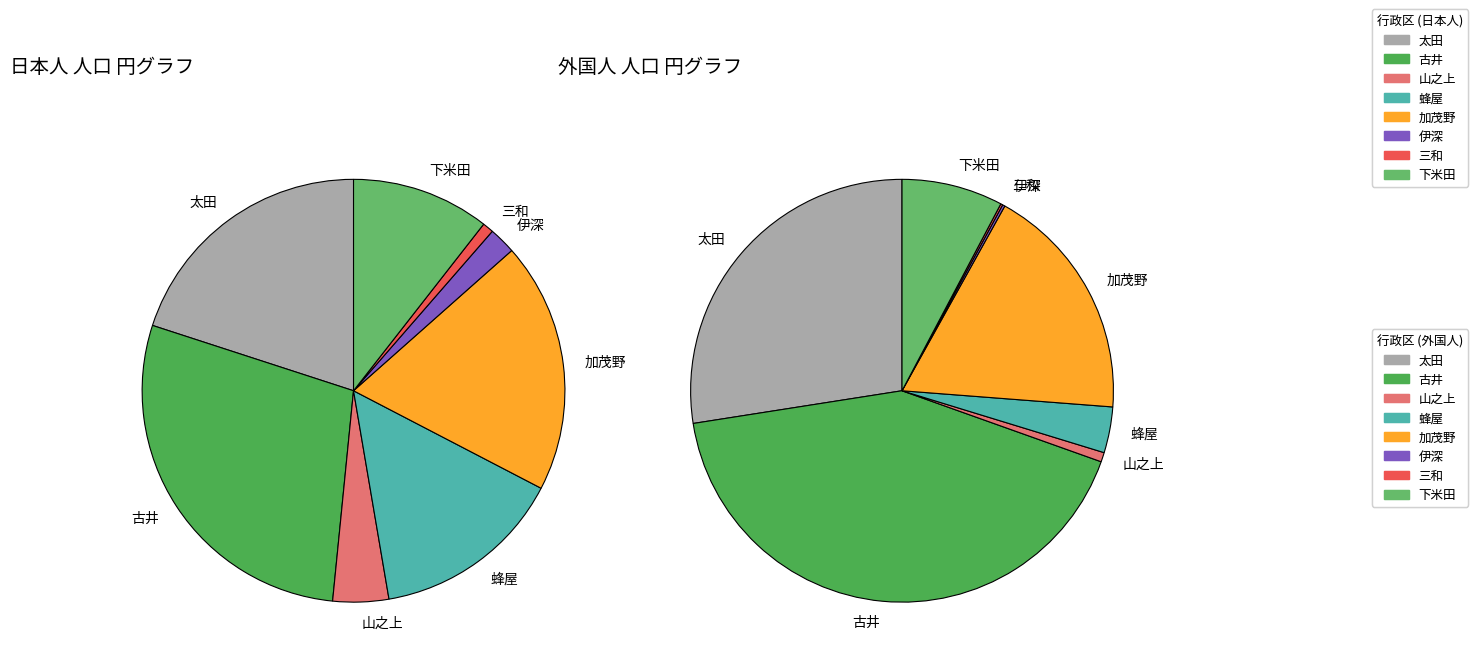

What is the spread (max minus min) of values at 古井?

5876